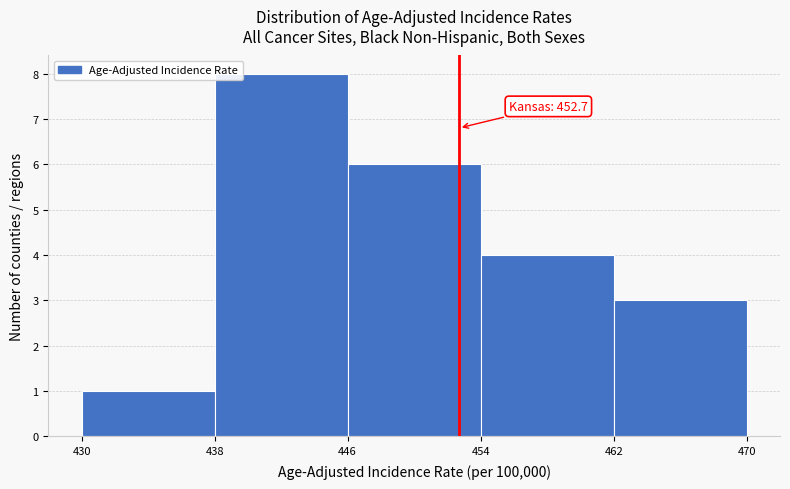

Over which range of the x-axis is the bar tallest?

438 to 446